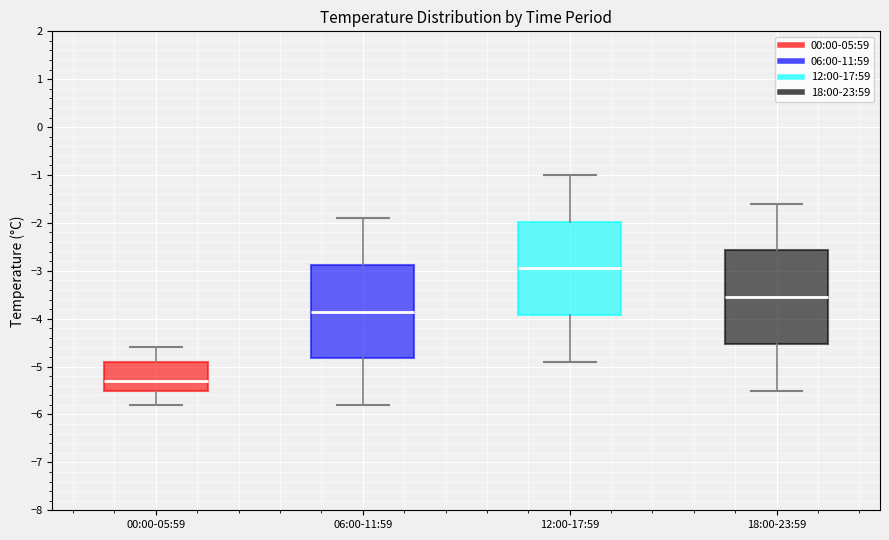

Reading left to right, read every box against the y-axis: the position of its median line, the range the box covers, and the ends of its whiskers. The values are not printed on the chart, so give them approximately, as read against the axis.

00:00-05:59: median -5.3, box -5.5 to -4.9, whiskers -5.8 to -4.6
06:00-11:59: median -3.8, box -4.8 to -2.9, whiskers -5.8 to -1.9
12:00-17:59: median -2.9, box -3.9 to -2.0, whiskers -4.9 to -1.0
18:00-23:59: median -3.5, box -4.5 to -2.6, whiskers -5.5 to -1.6